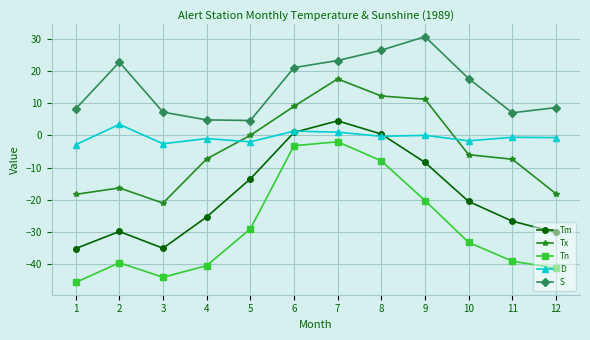

Which series has the largest total across all categories?

S